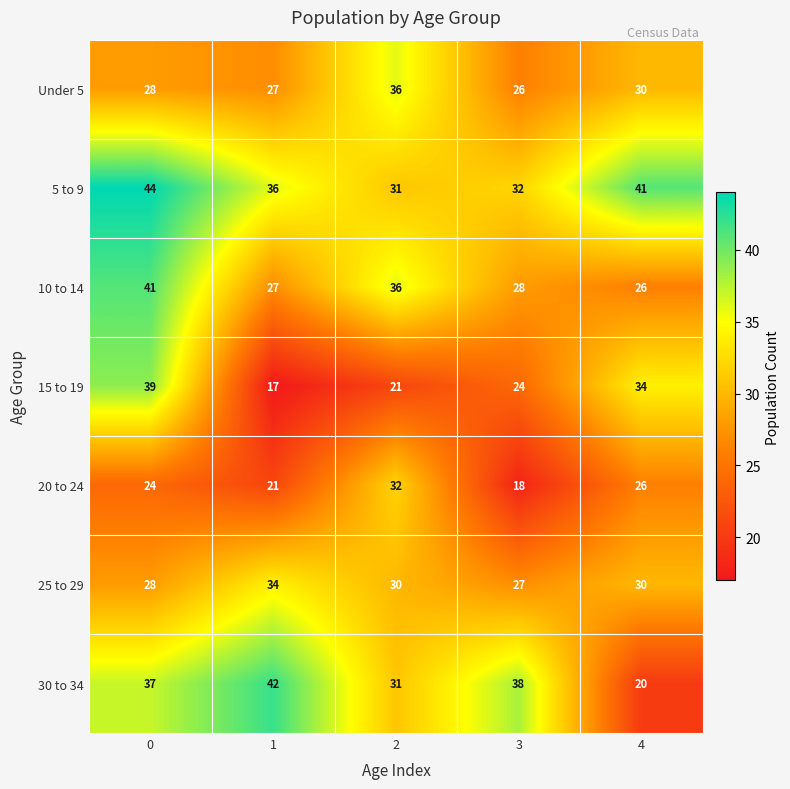

What is the total value across all series at 1?

204